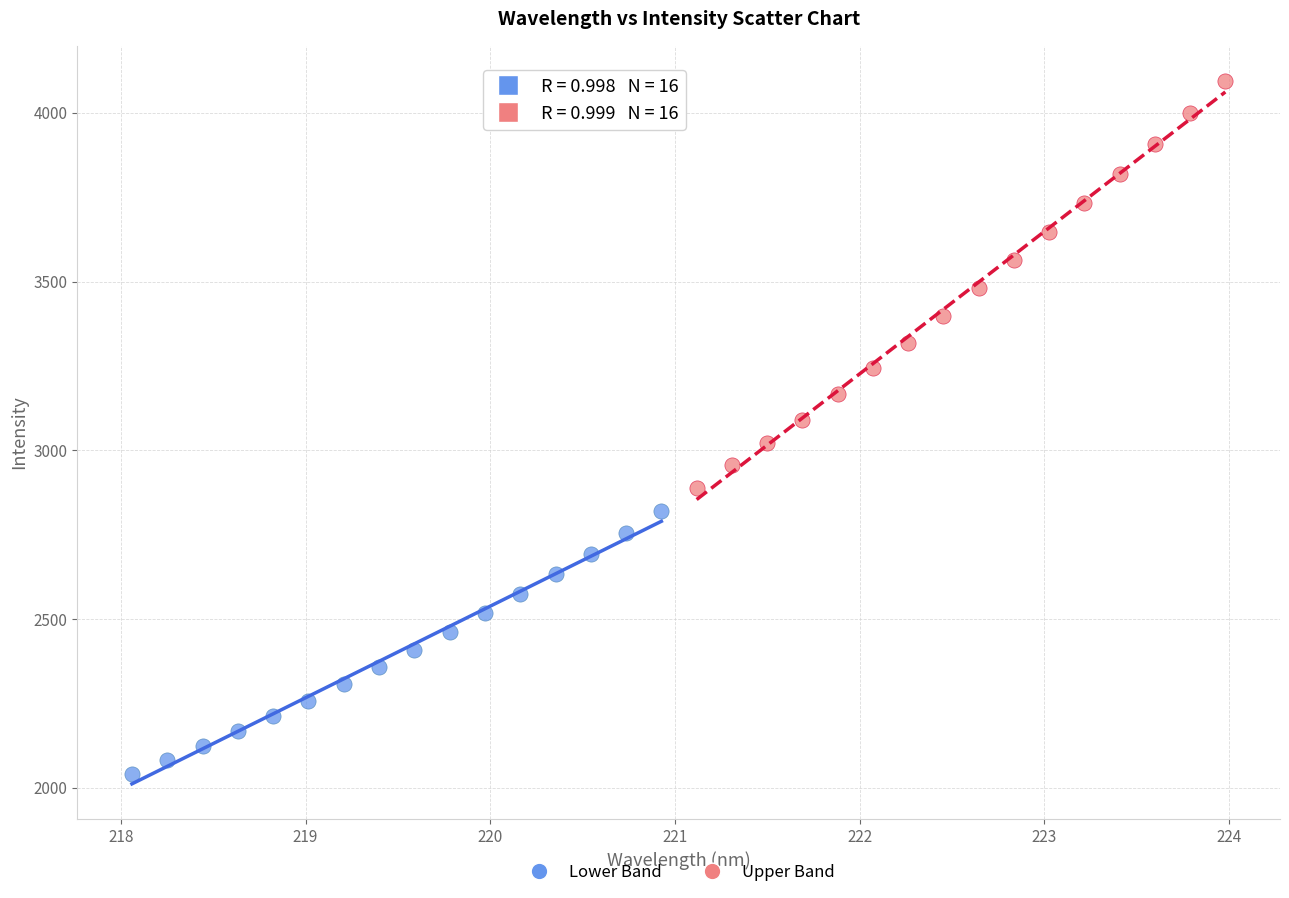

Which series contains the lowest Y value?

Lower Band